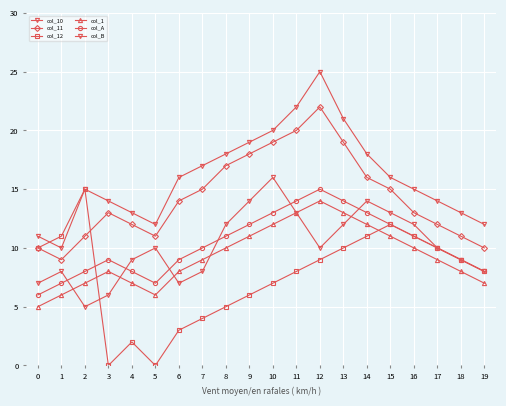

After their last crossing, which series has the higher values: col_A or col_12?

col_A